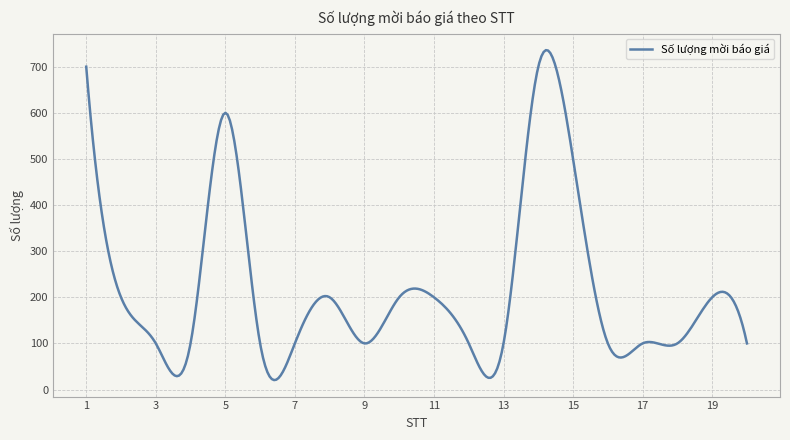

What is the difference between the maximum and minimum values?

715.5